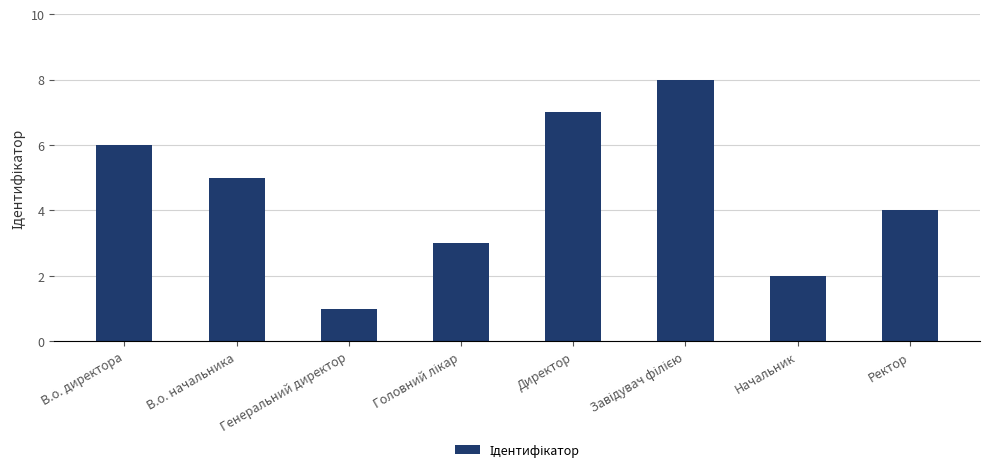

What is the label of the 1st bar from the right?

Ректор